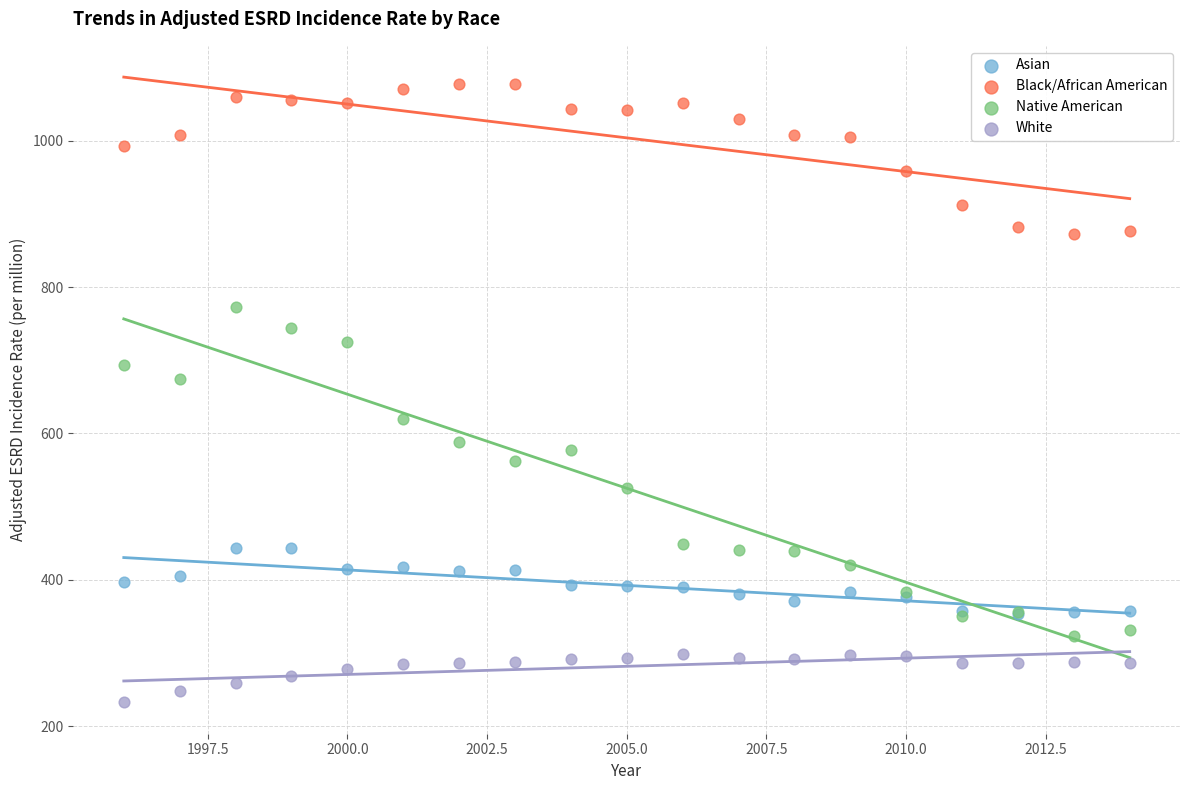

Across all series, what Y value is closest to 655?

674.1